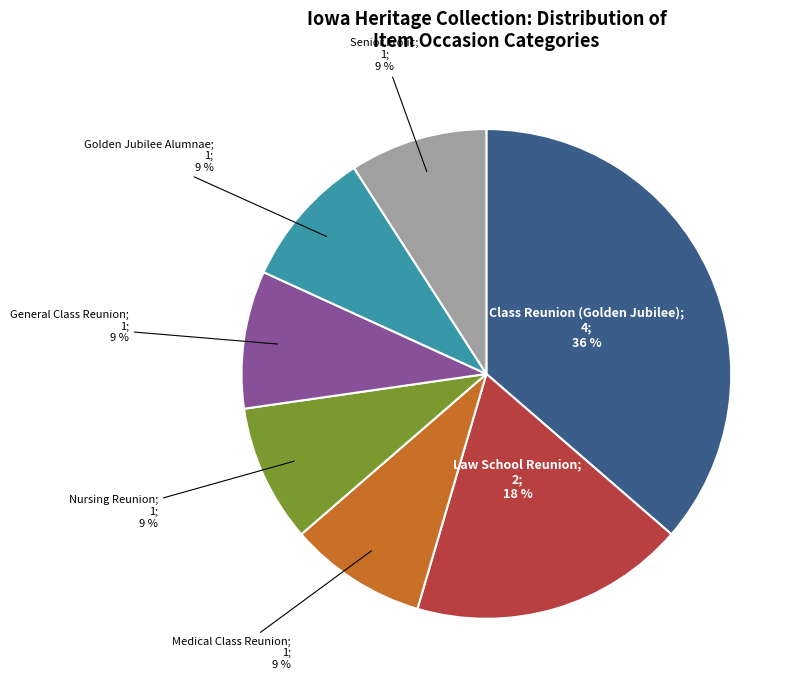

To the nearest percent, what is the average slice percentage?

14%